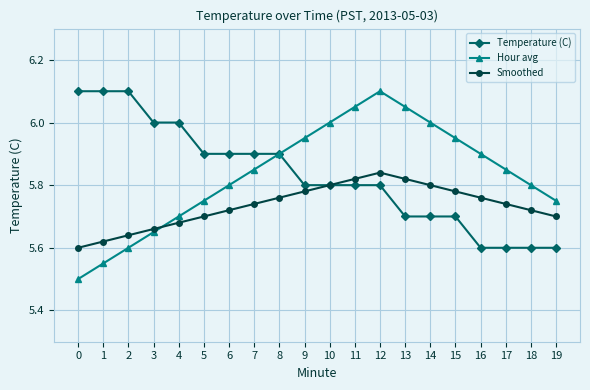

What is the value of the Temperature (C) point at the 8th from the left?

5.9